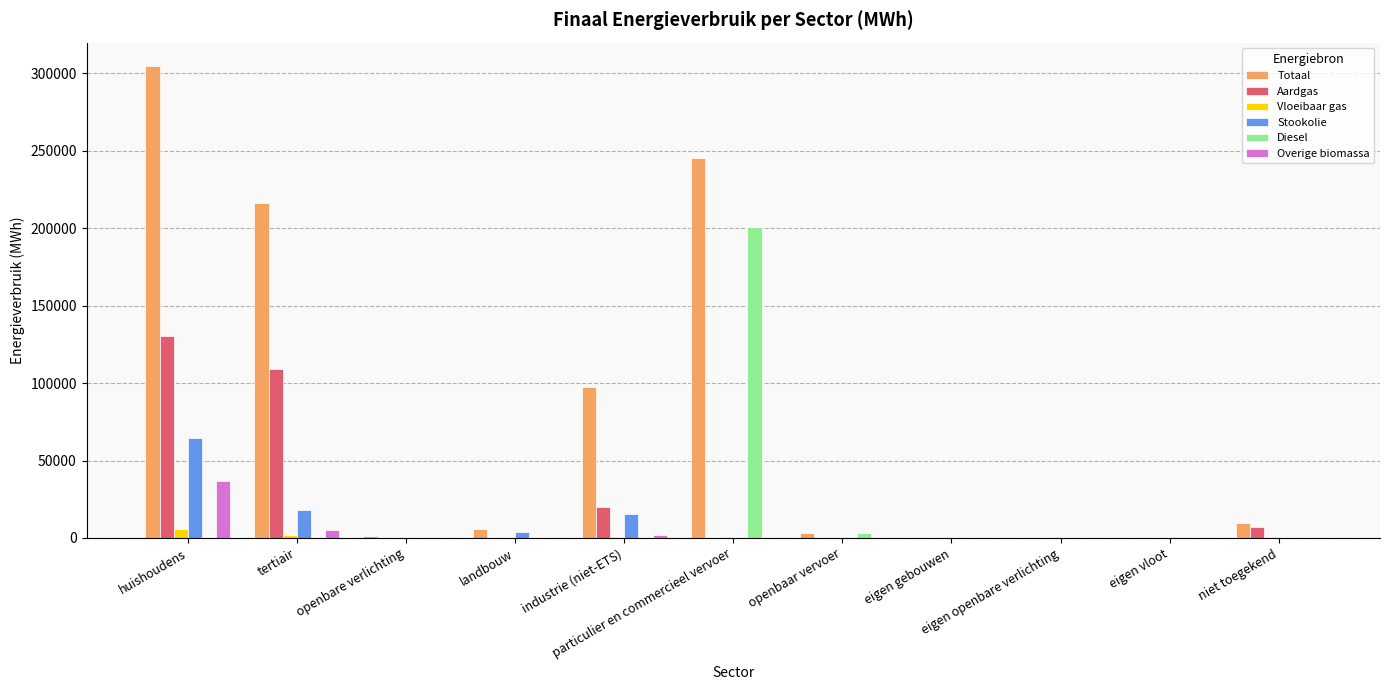

Which series has the largest total across all categories?

Totaal